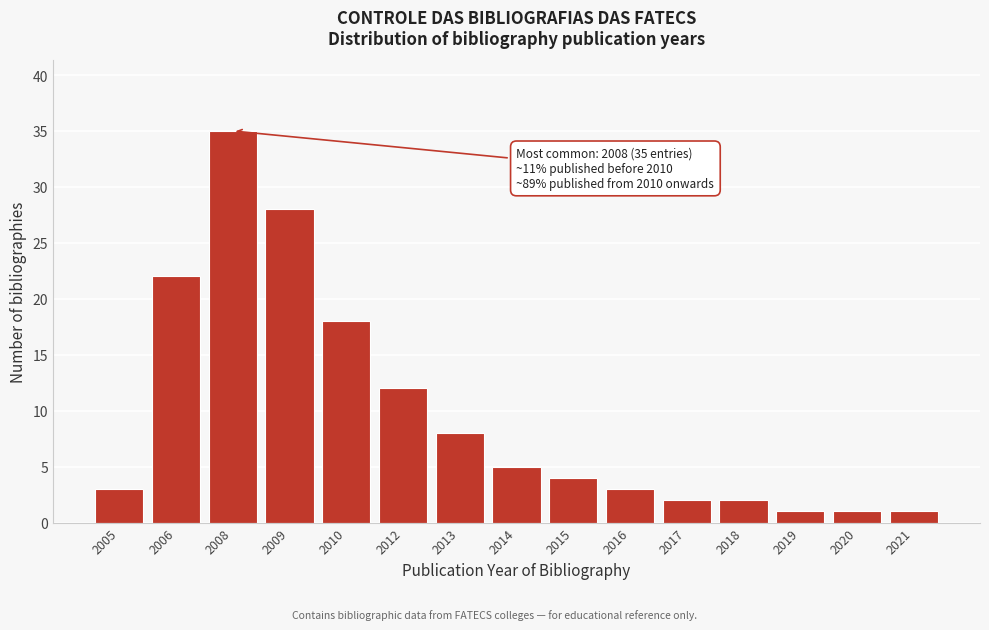

Reading left to right, extract all data points from this chart.

2005=3	2006=22	2008=35	2009=28	2010=18	2012=12	2013=8	2014=5	2015=4	2016=3	2017=2	2018=2	2019=1	2020=1	2021=1